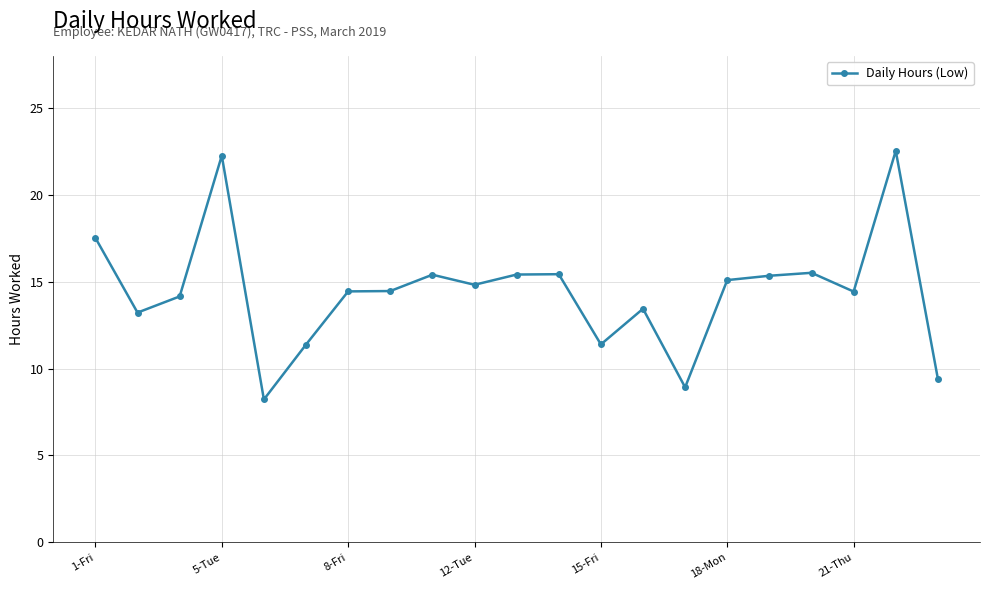

What is the smallest value displayed?

8.2